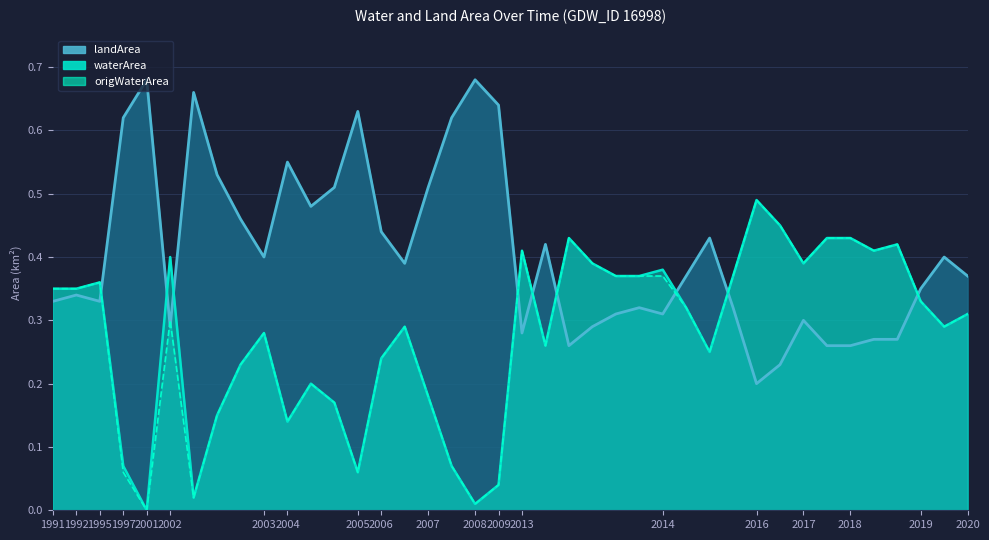

How many lines are shown in the chart?

3